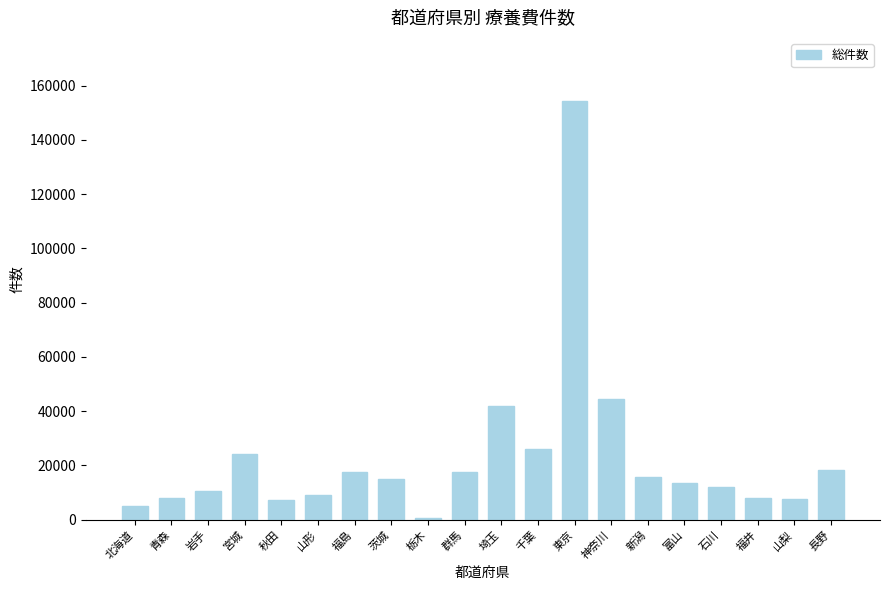

The value at 東京 is 105486. True or false?

False